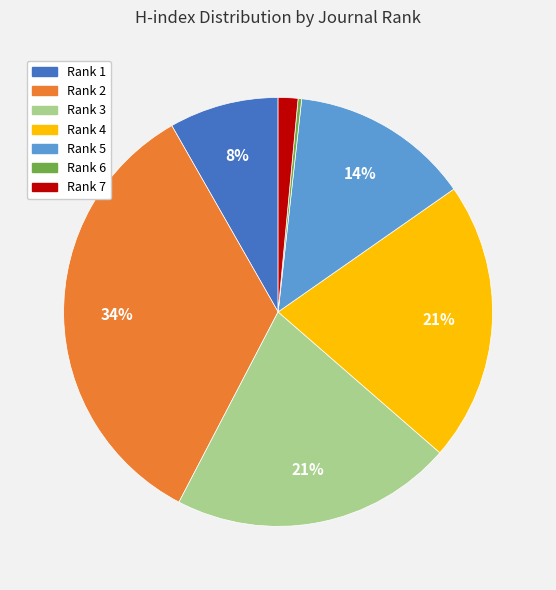

Is there a majority slice in this chart?

No